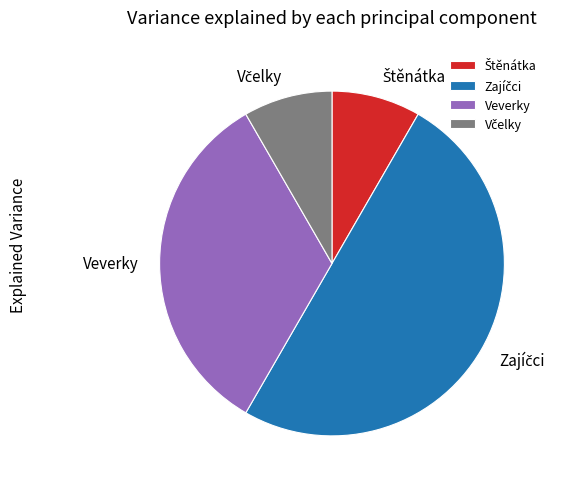

Does Veverky represent more than half of the total?

No